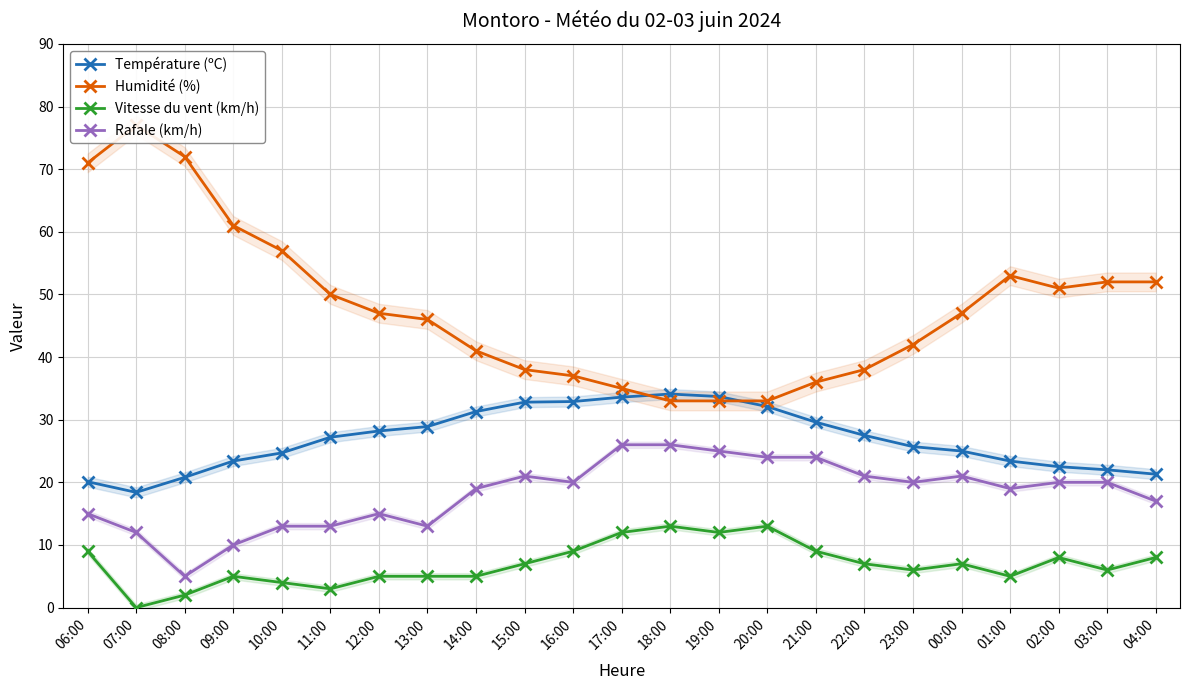

Is it true that Vitesse du vent (km/h) equals 4.6 at 04:00?

False